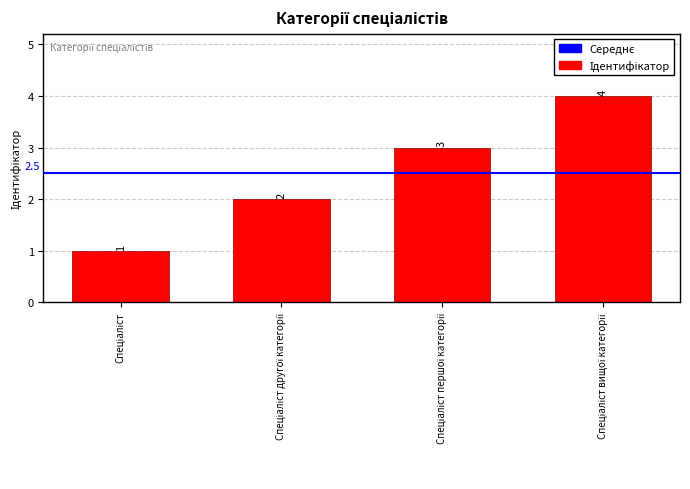

What is the greatest value displayed?

4